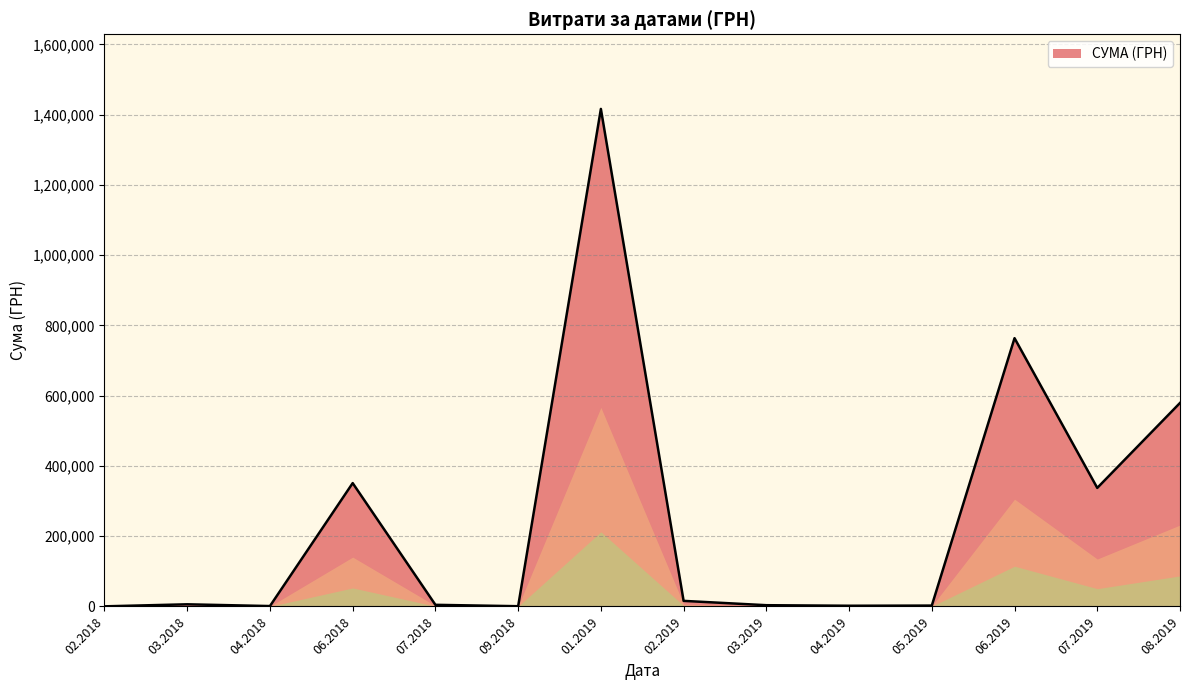

Which has a higher value, 06.2019 or 01.2019?

01.2019